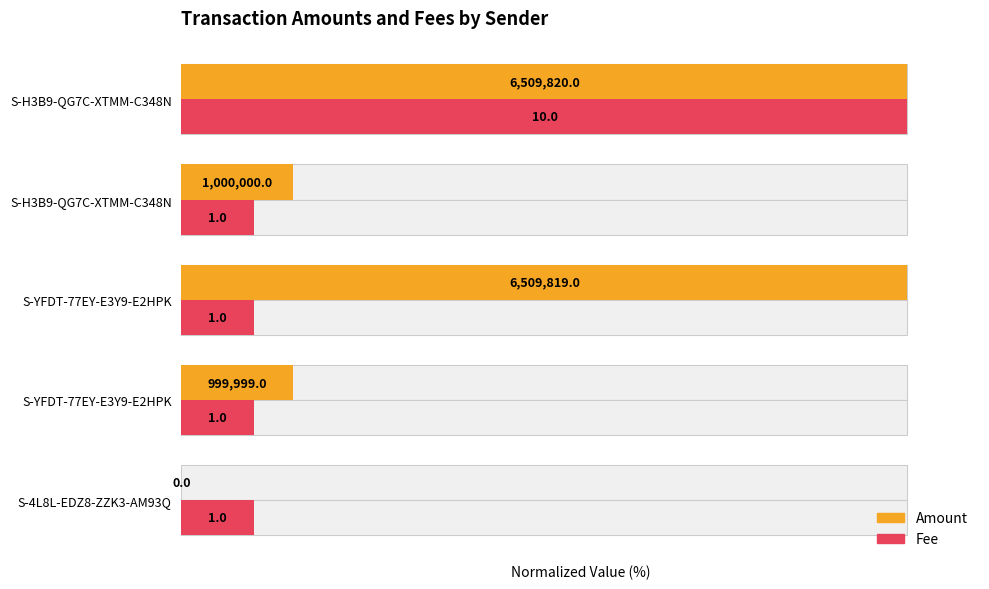

True or false: Fee has a value of 10.0 at S-4L8L-EDZ8-ZZK3-AM93Q.

True